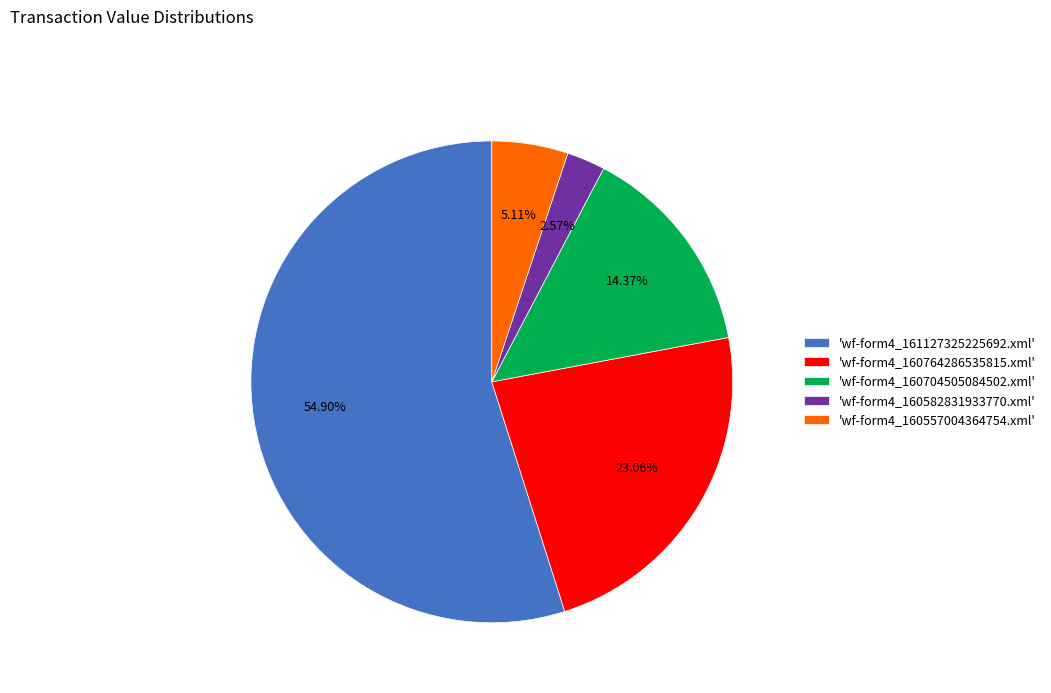

How many segments does this pie chart have?

5